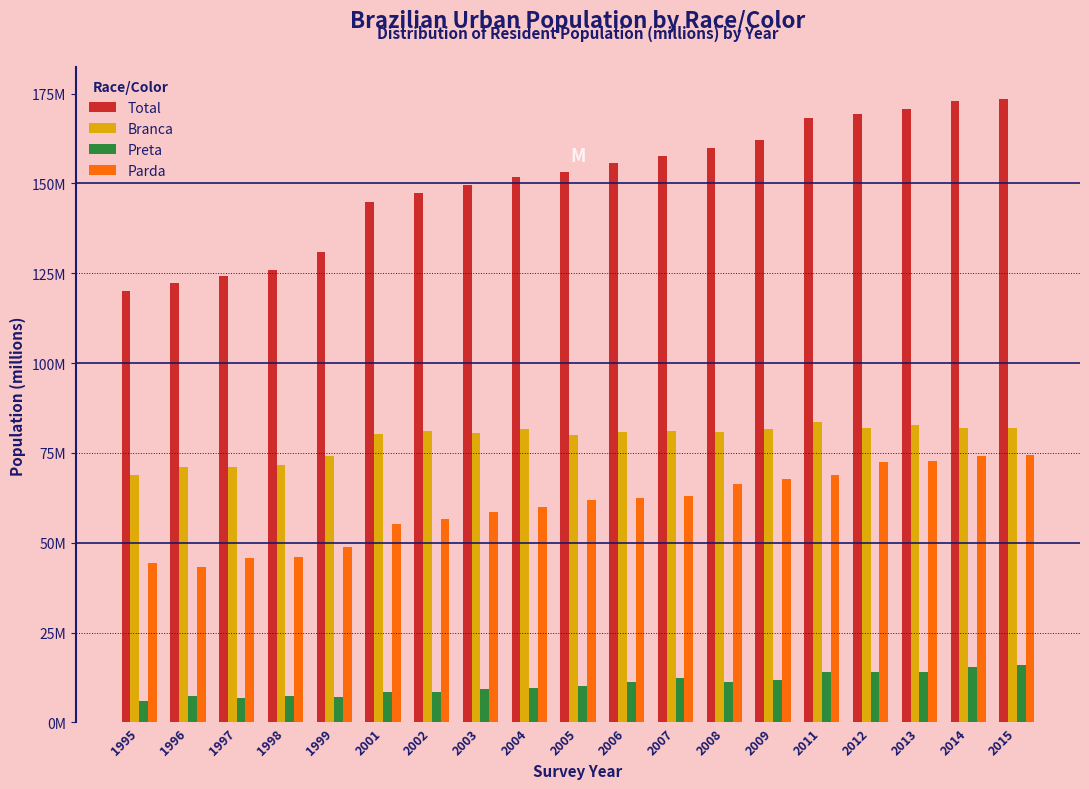

What are all the series names shown in the legend?

Total, Branca, Preta, Parda